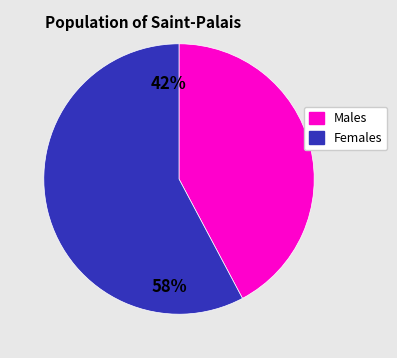

True or false: Females accounts for 48% of the total.

False